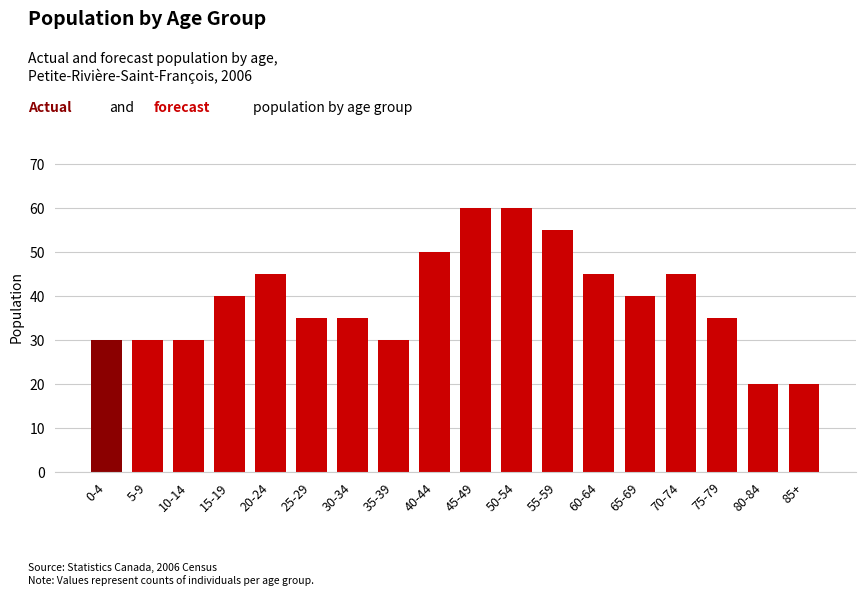

True or false: the data shows 78 at 20-24.

False